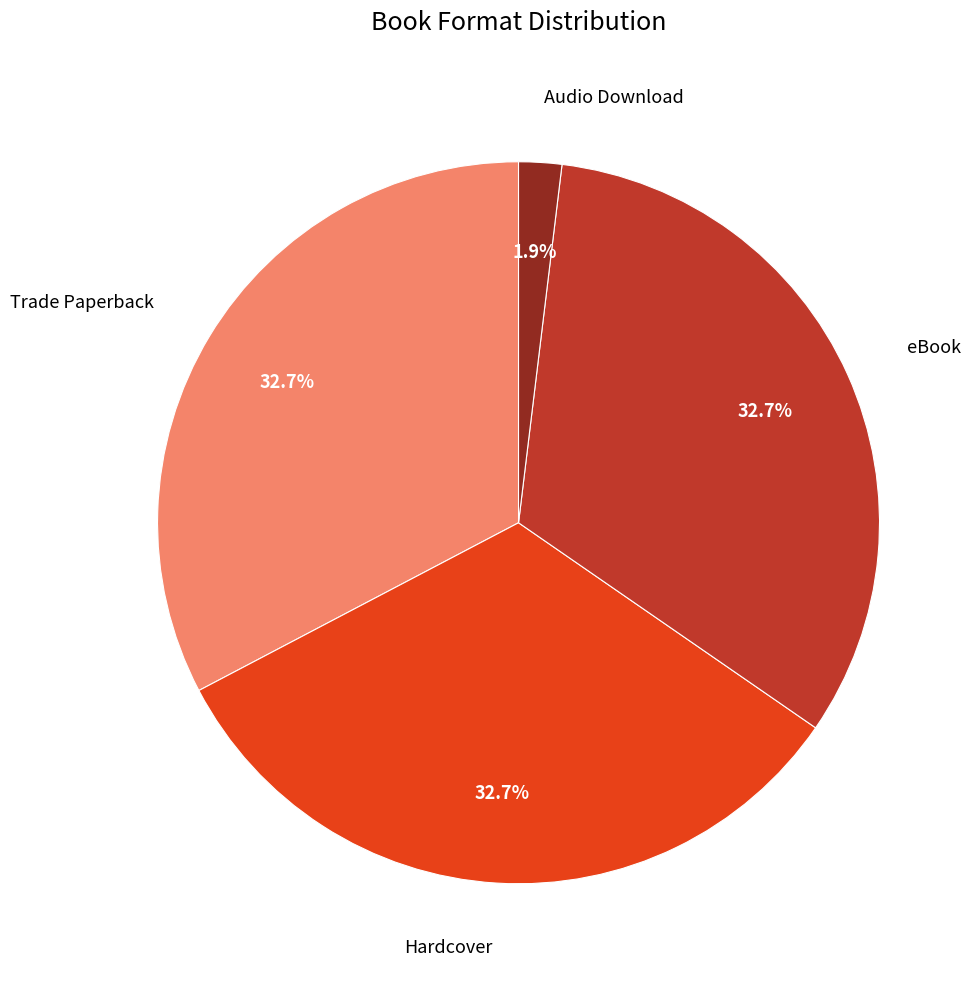

What percentage is NOT represented by Trade Paperback?

67.3%